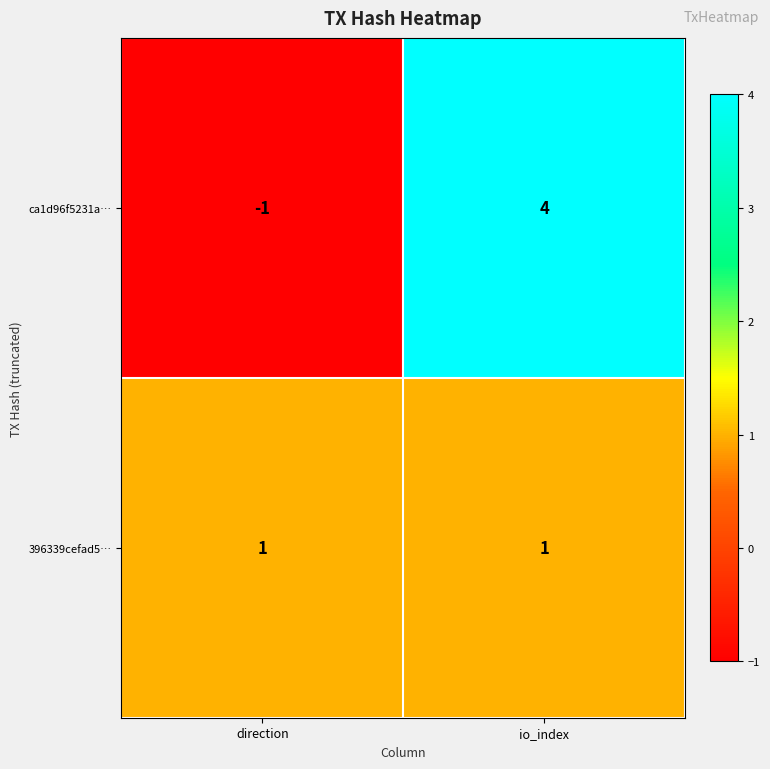

Which series changed the most between direction and io_index?

ca1d96f5231a…